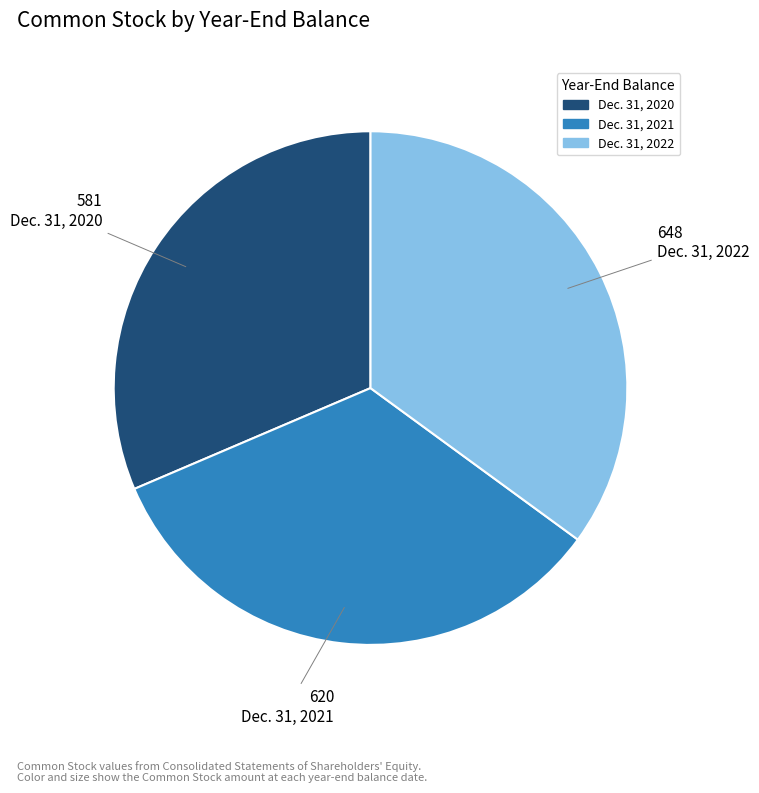

How many segments does this pie chart have?

3